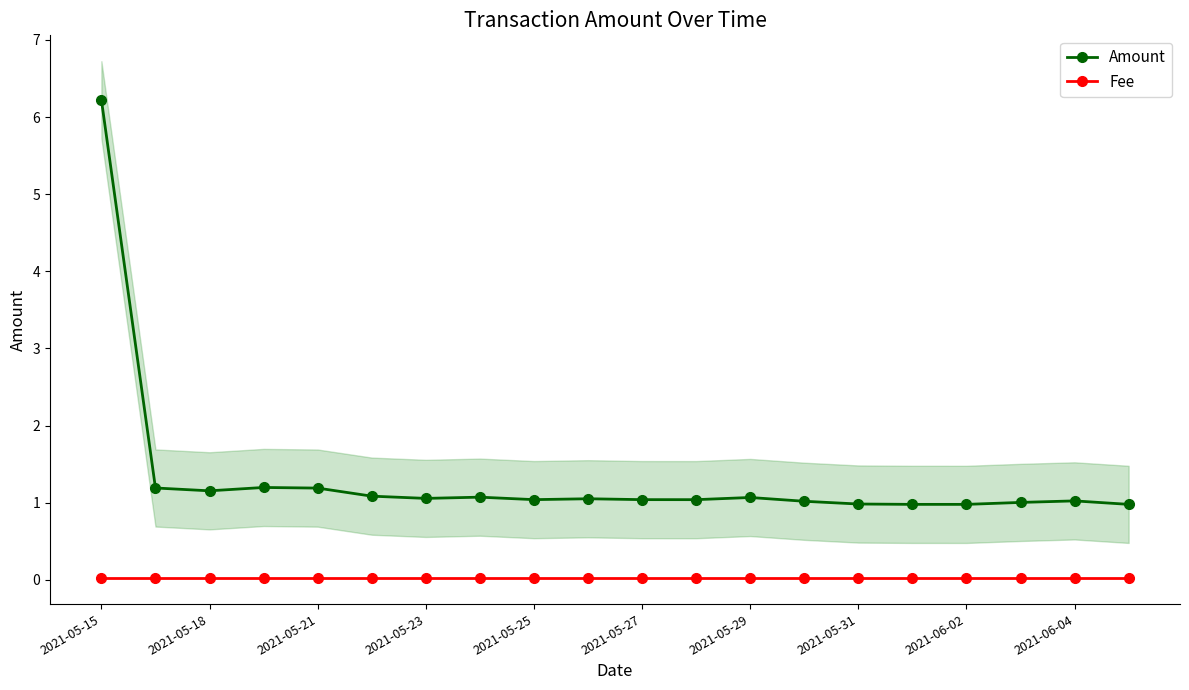

What is the maximum value for Amount?

6.2